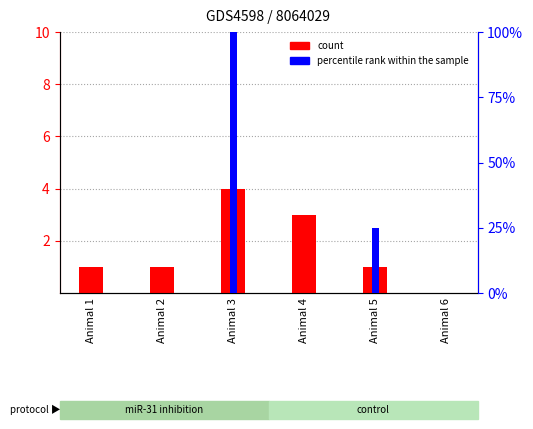

Rank the categories by percentile rank within the sample value from highest to lowest.

Animal 3, Animal 5, Animal 1, Animal 2, Animal 4, Animal 6